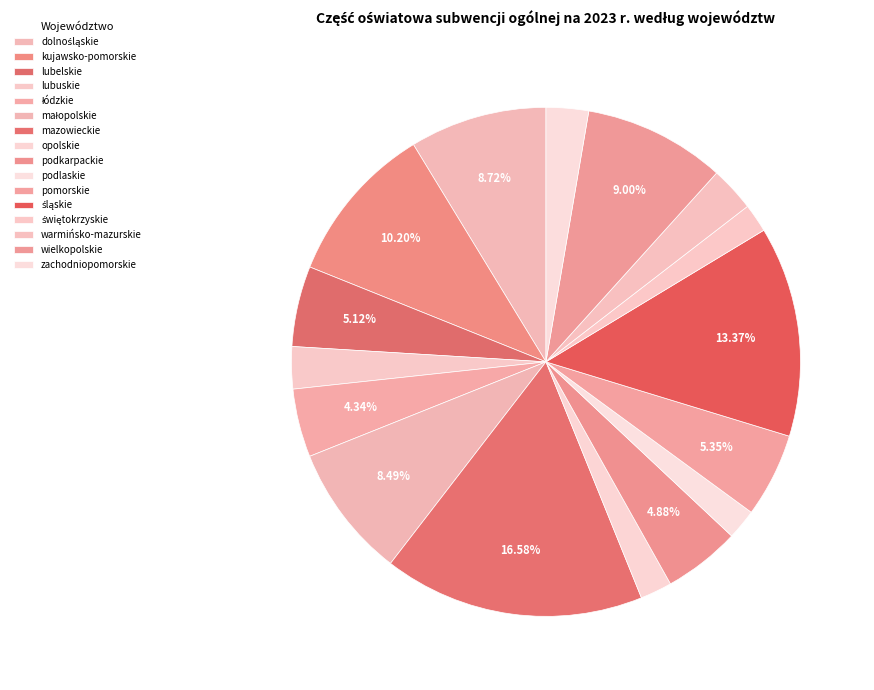

How many segments does this pie chart have?

16